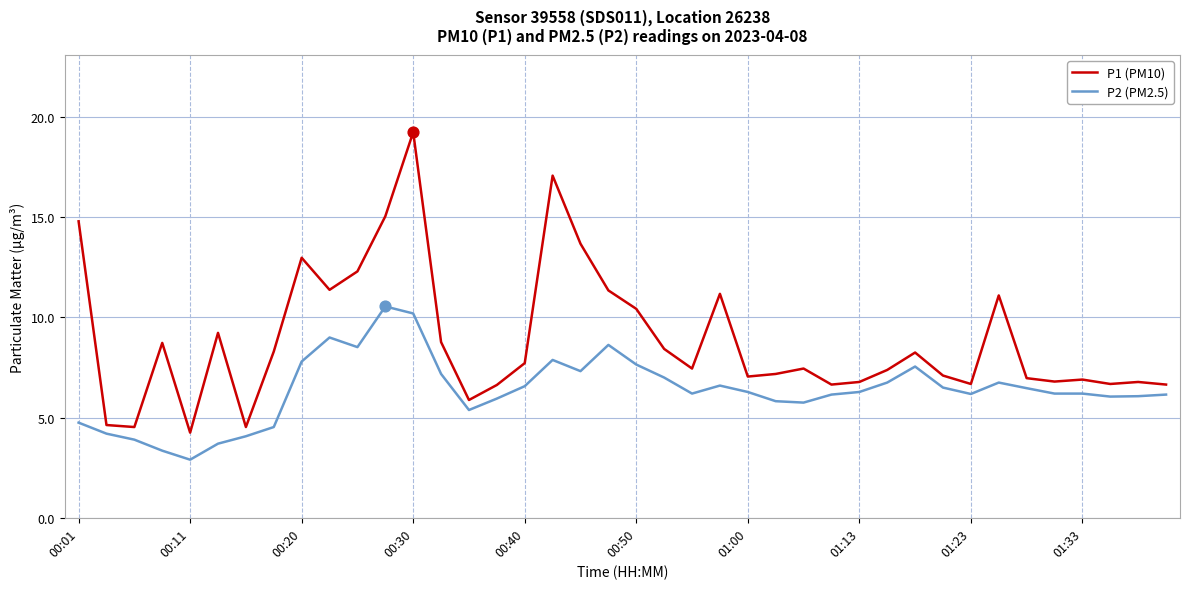

Which series has the largest total across all categories?

P1 (PM10)